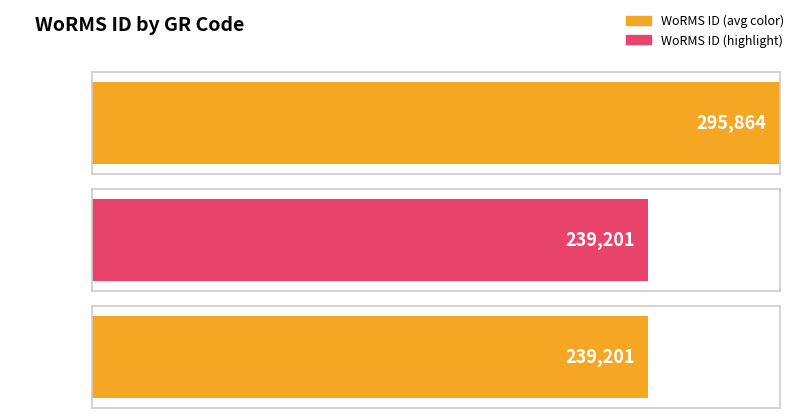

Reading left to right, transcribe all the data shown in this chart.

RCC7130=295864	RCC7131=239201	RCC7132=239201